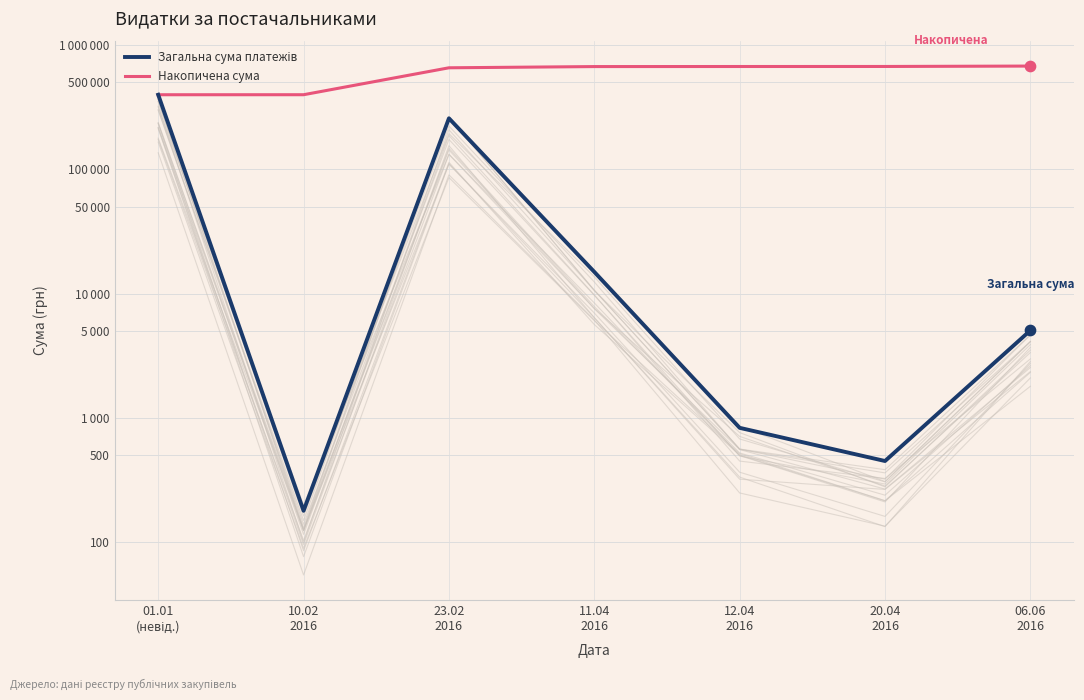

At how many categories does at least one series exceed 12618?

7